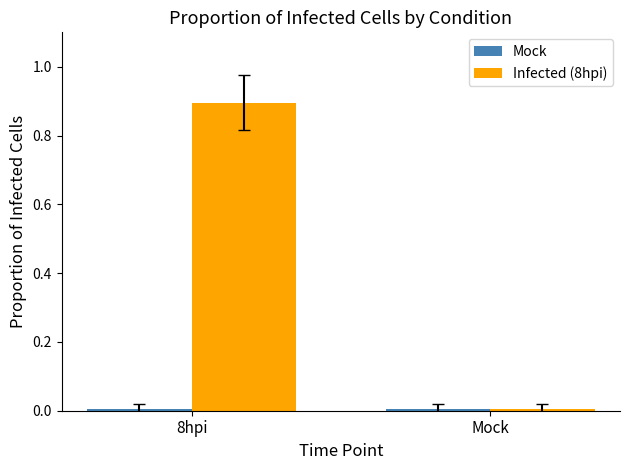

How many groups of bars are there?

2